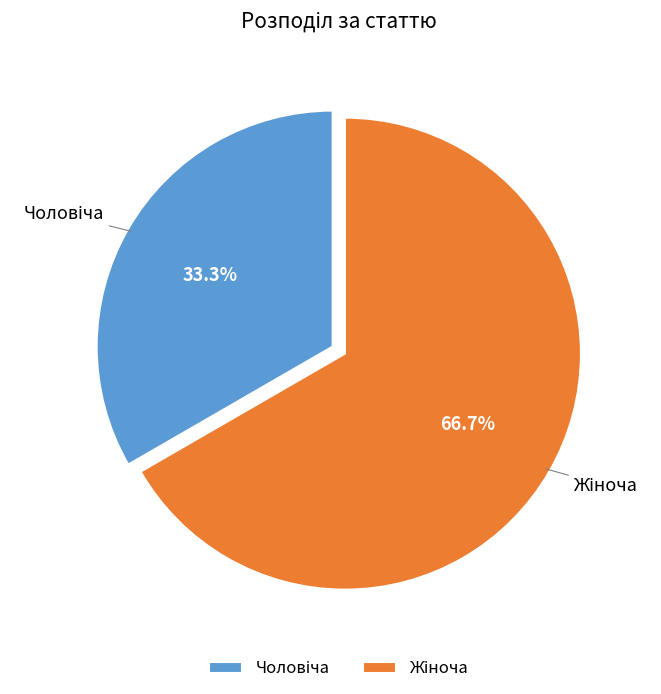

Is there any slice that represents more than half of the pie?

Yes